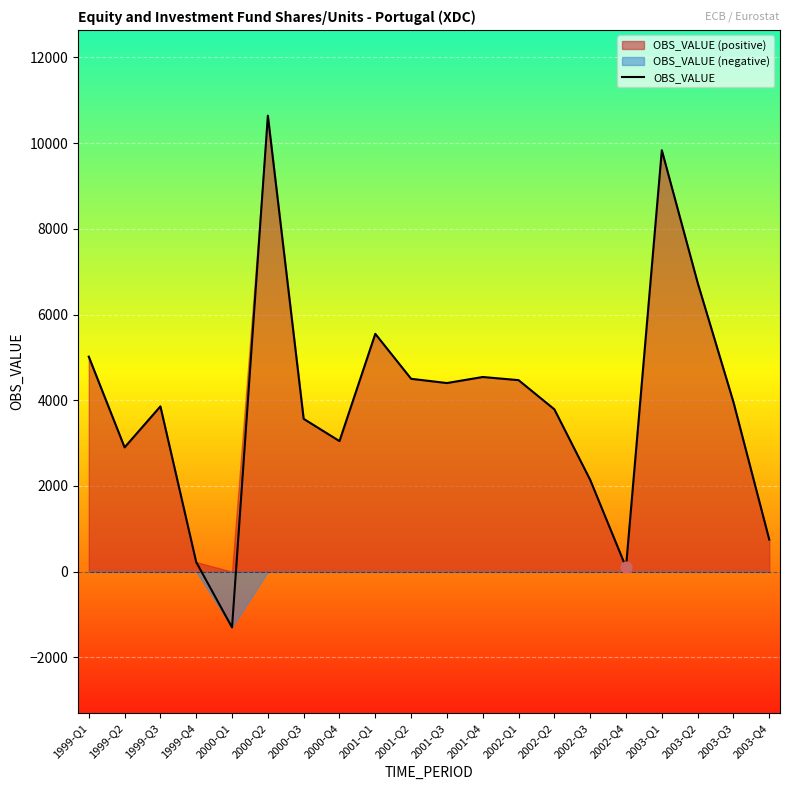

Which has a higher value, 2003-Q2 or 2000-Q3?

2003-Q2